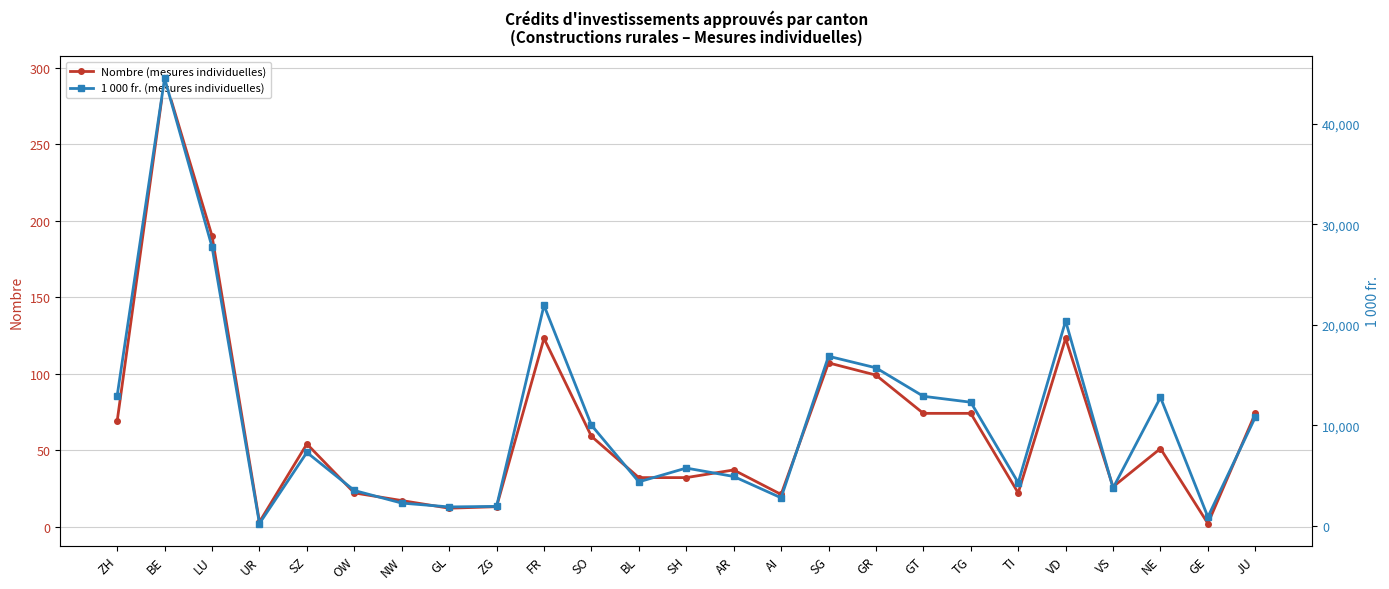

In 1 000 fr. (mesures individuelles), how many points are higher than both neighbors (excluding endpoints)?

7